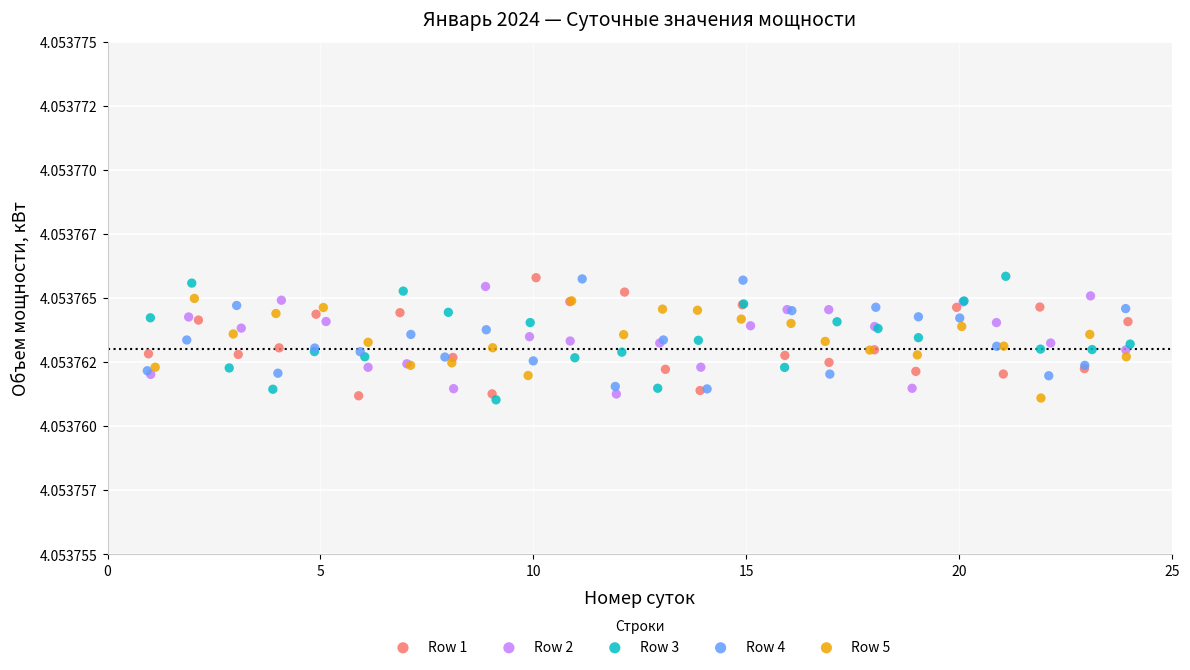

What are all the series names shown in the legend?

Row 1, Row 2, Row 3, Row 4, Row 5